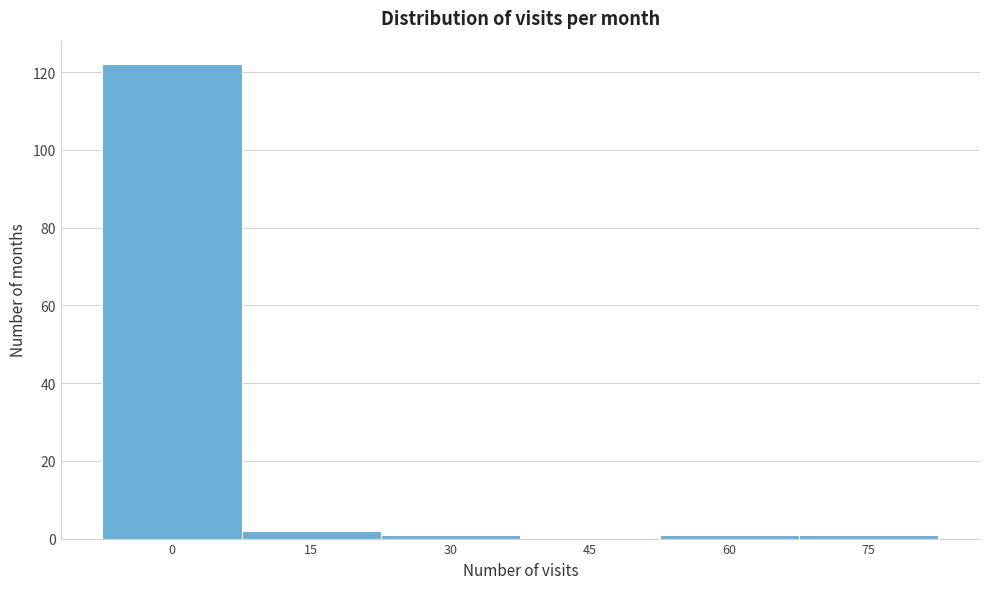

Reading left to right, what are all the values shown in this chart?

0=122	15=2	30=1	45=0	60=1	75=1